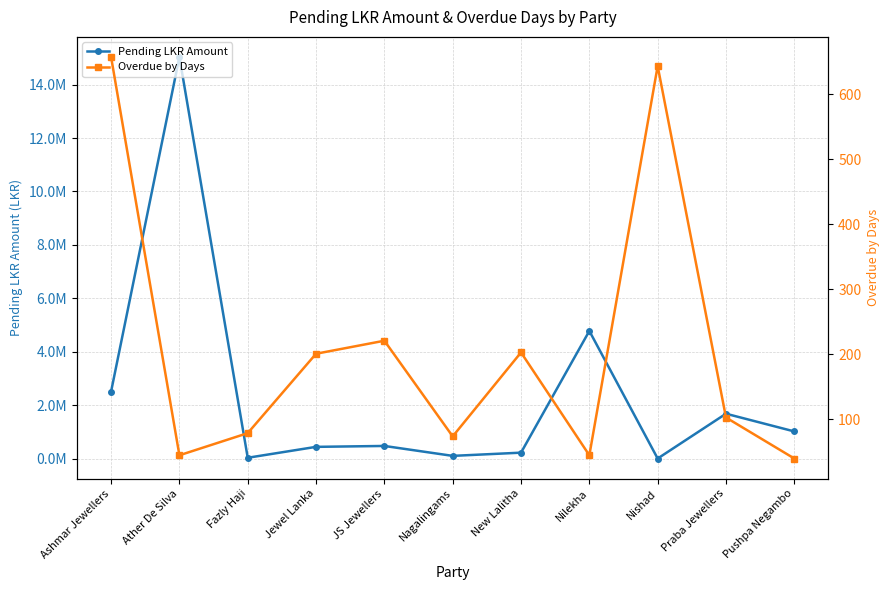

True or false: Overdue by Days and Pending LKR Amount cross at least once.

False